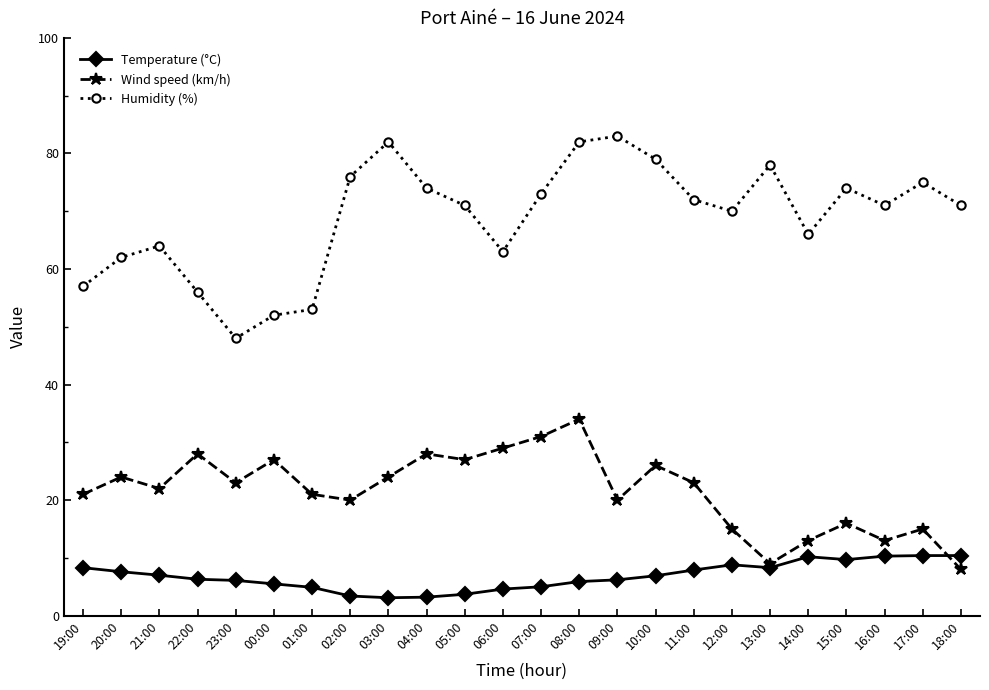

What is the difference between the second highest and minimum values in the Wind speed (km/h) series?

23.0